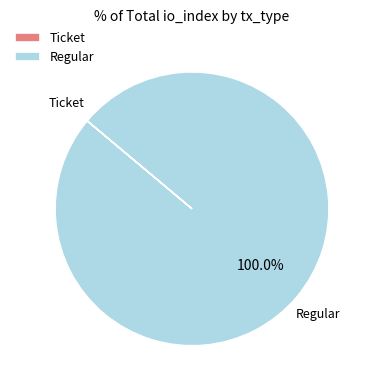

Is there a majority slice in this chart?

Yes